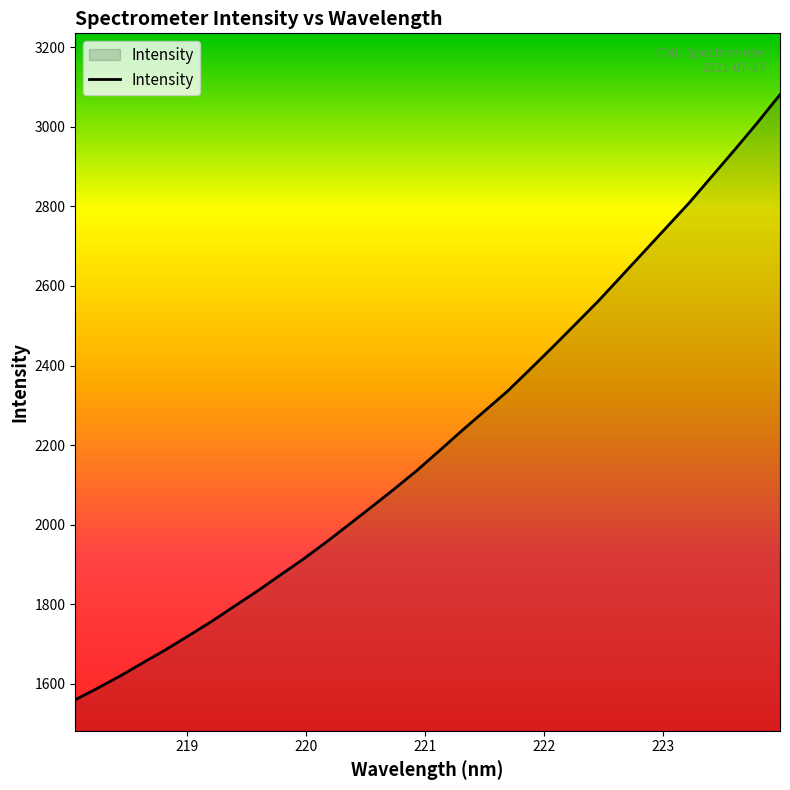

Count the number of data series in this chart.

1